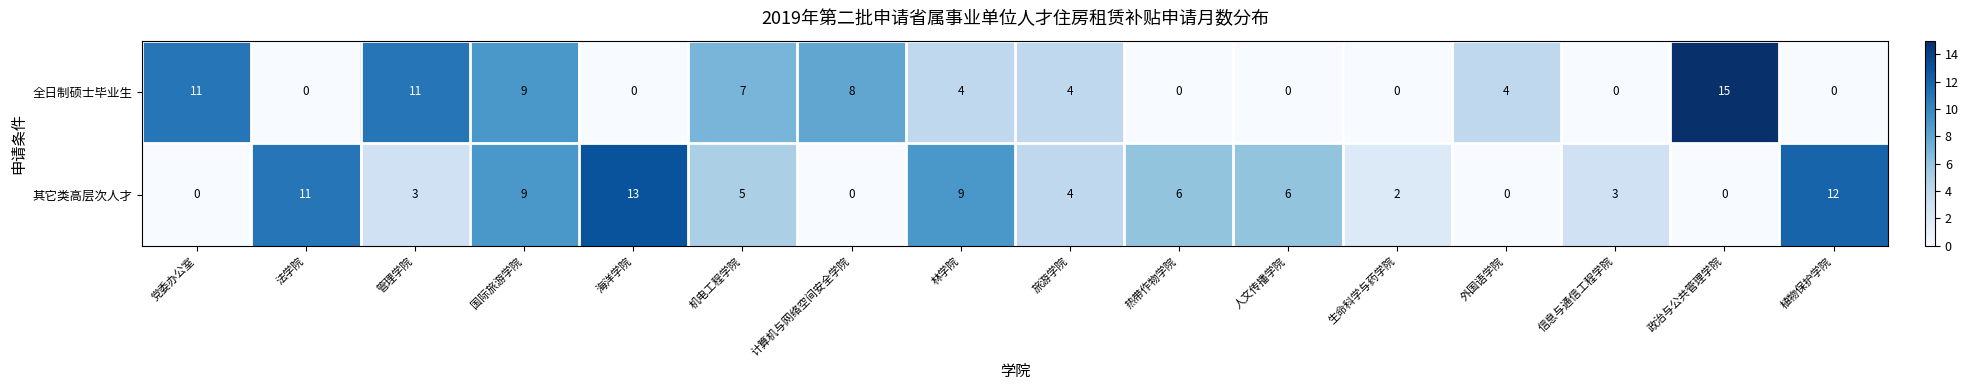

What is the highest value of the 全日制硕士毕业生 series?

15